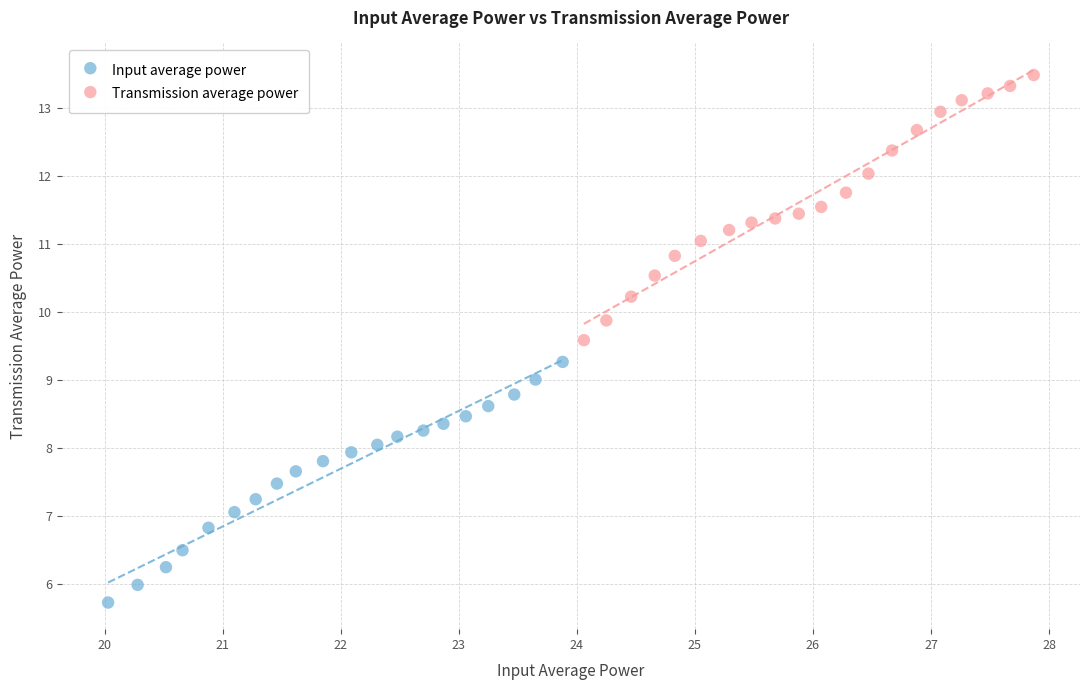

Which series reaches the minimum Y coordinate?

Input average power